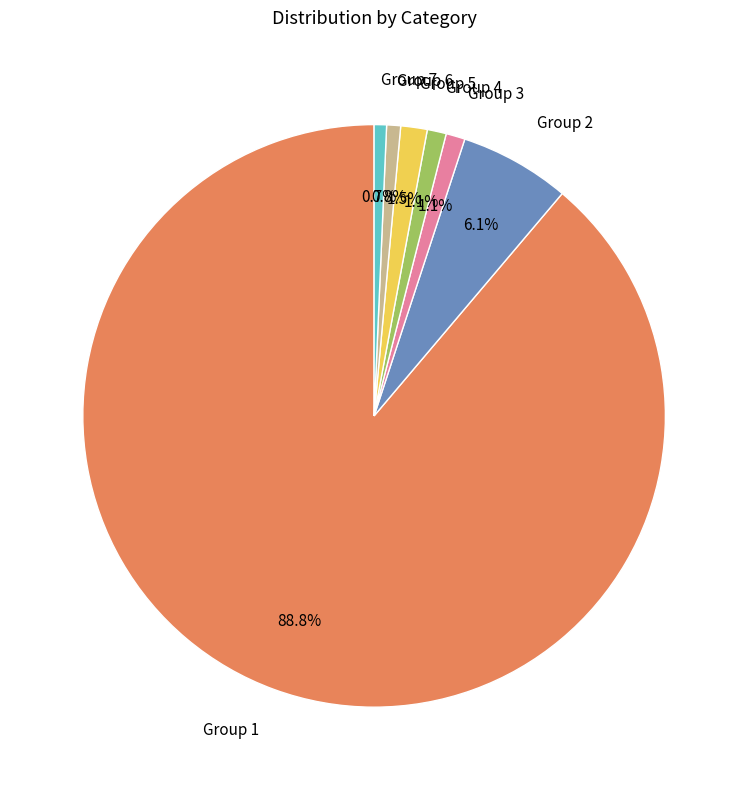

How many segments does this pie chart have?

7